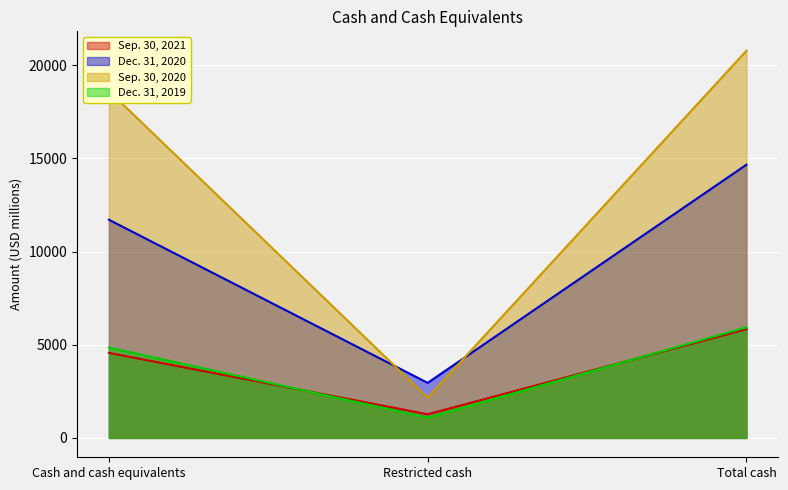

Reading right to left, transcribe all the data shown in this chart.

Sep. 30, 2021: 5833	1269	4564
Dec. 31, 2020: 14662	2954	11708
Sep. 30, 2020: 20779	2158	18621
Dec. 31, 2019: 5935	1090	4845